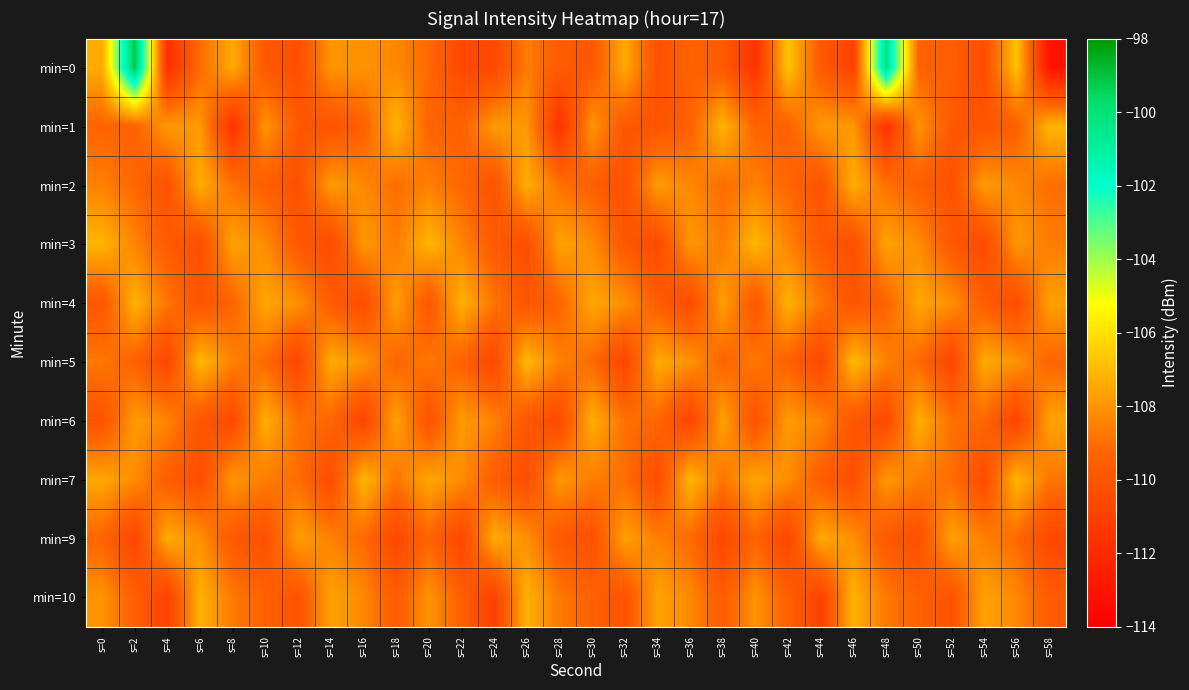

Which has a higher value, s=48 or s=18?

s=48